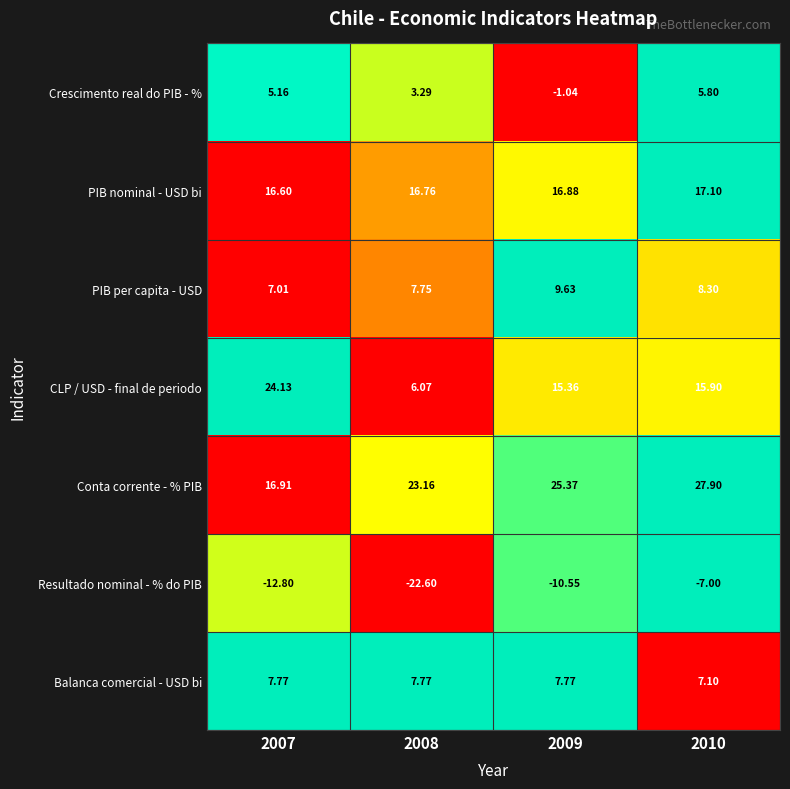

At which category is the sum across all series the highest?

2010